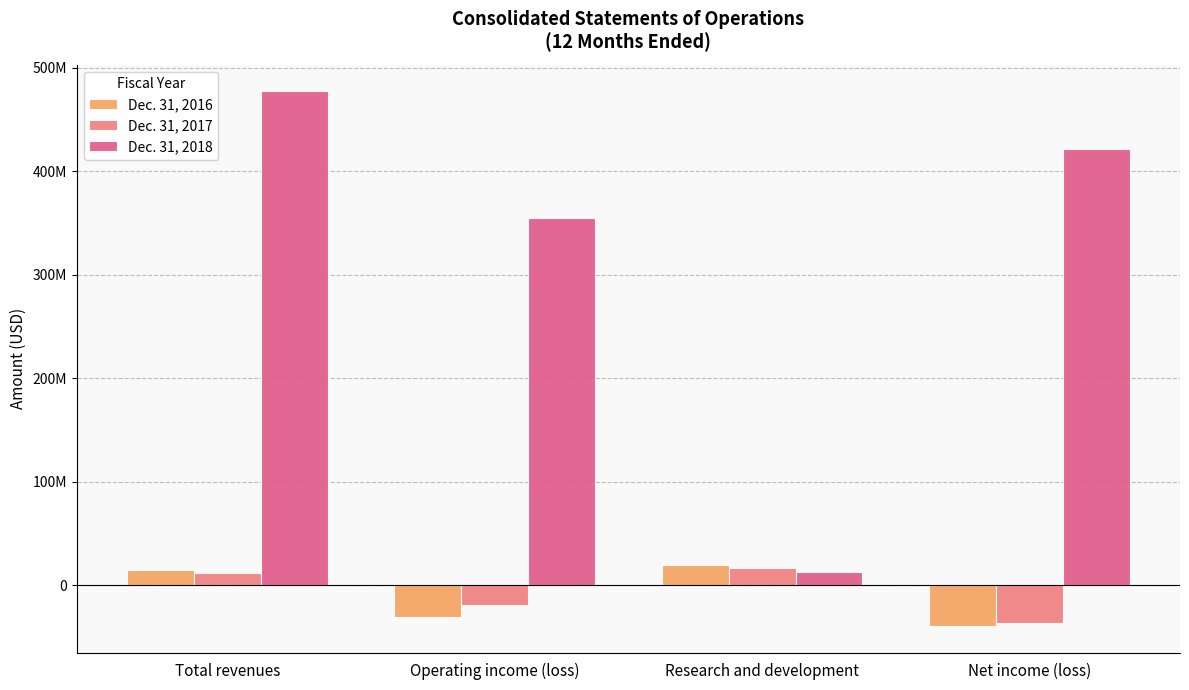

What is the label of the 2nd bar from the left?

Operating income (loss)